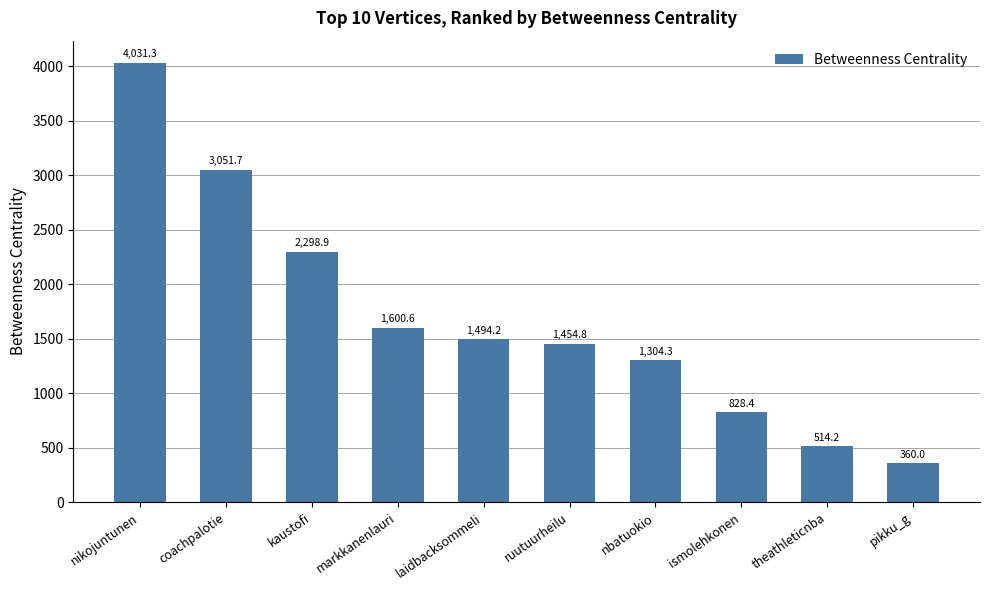

What value does the data have at coachpalotie?

3051.7